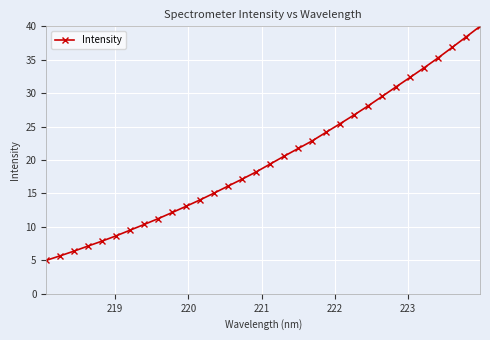

What is the value of the 16th point from the left?

18.2